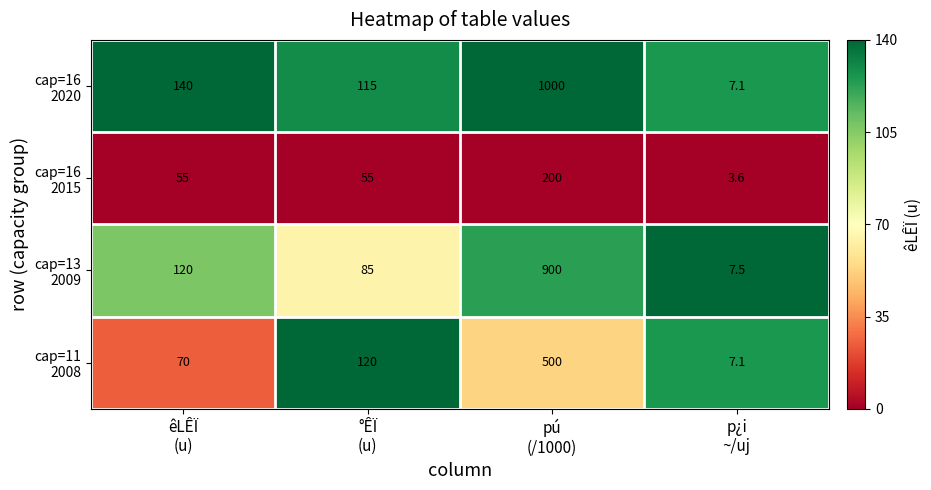

What is the maximum value shown in the chart?

1000.0